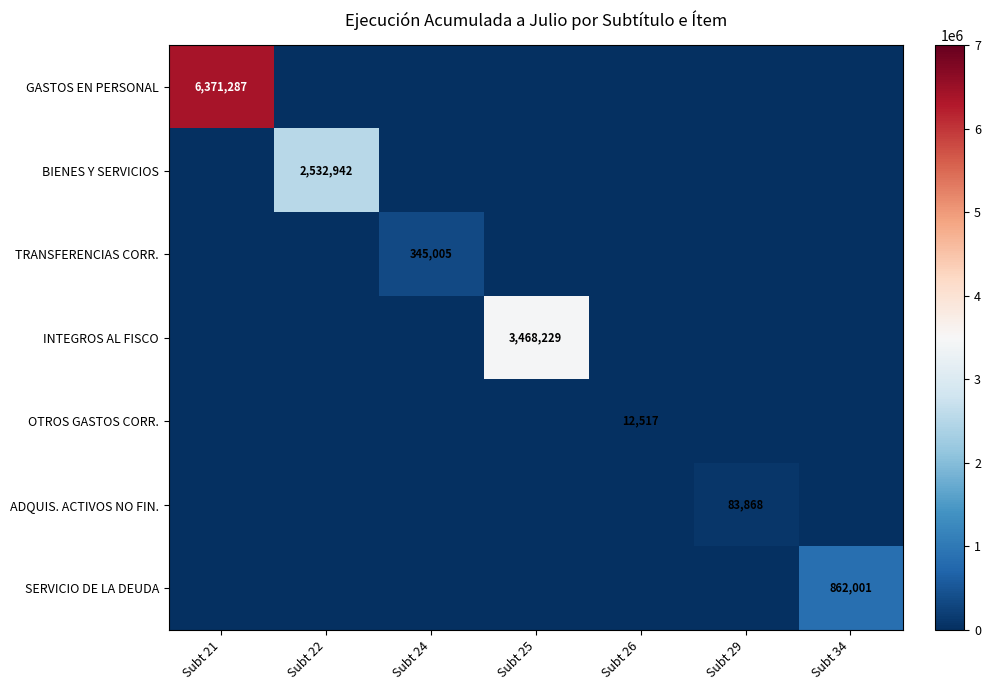

The value of OTROS GASTOS CORR. at Subt 26 is 19411. True or false?

False